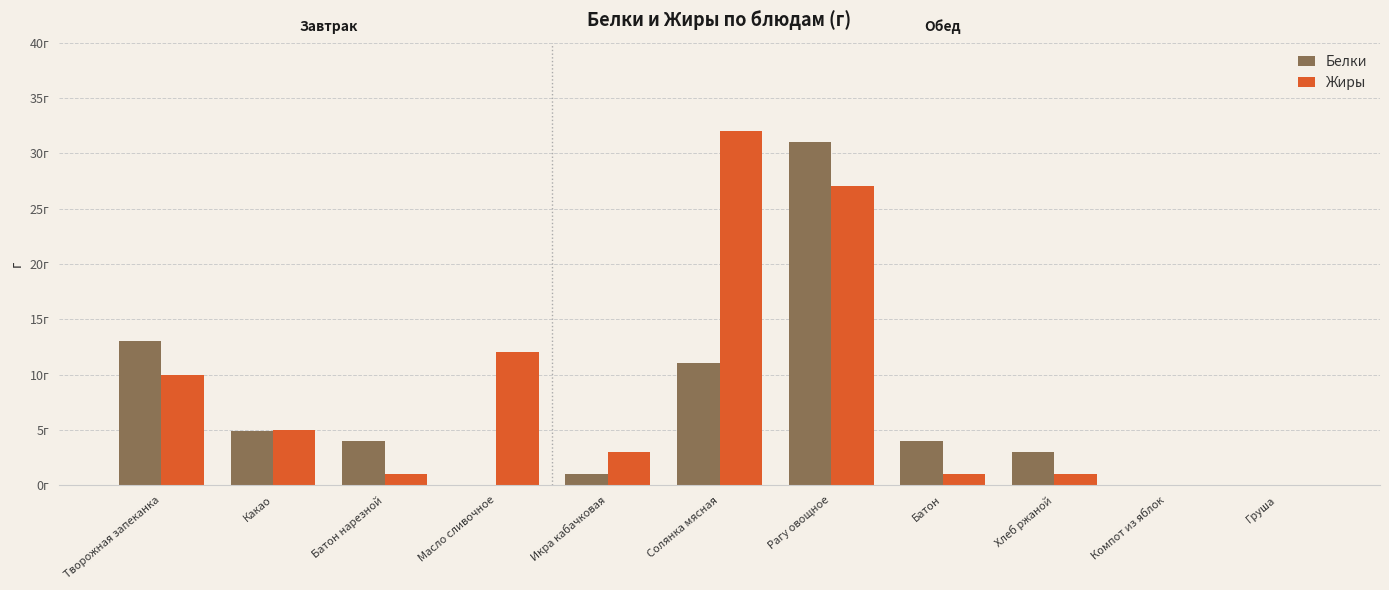

What is the difference between the maximum and minimum values in the Белки series?

31.0